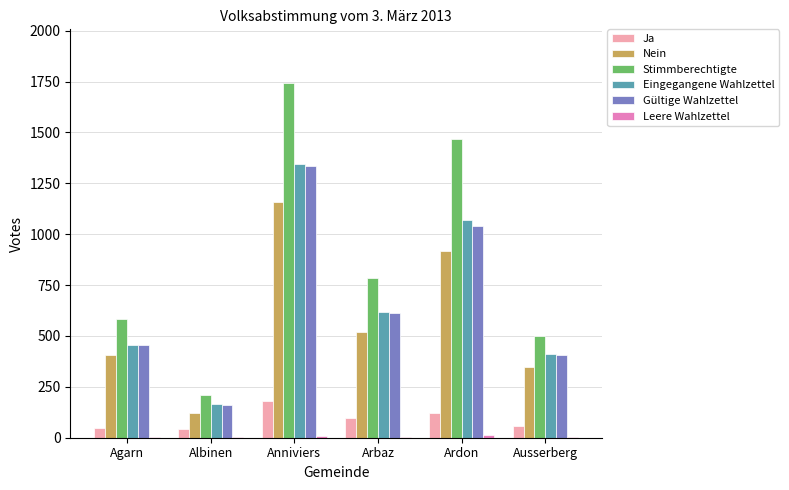

What is the sum of all Stimmberechtigte values?

5290